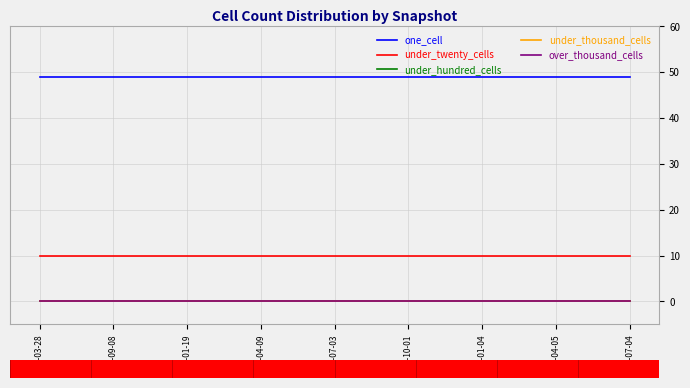

Which series has the widest spread of values?

one_cell